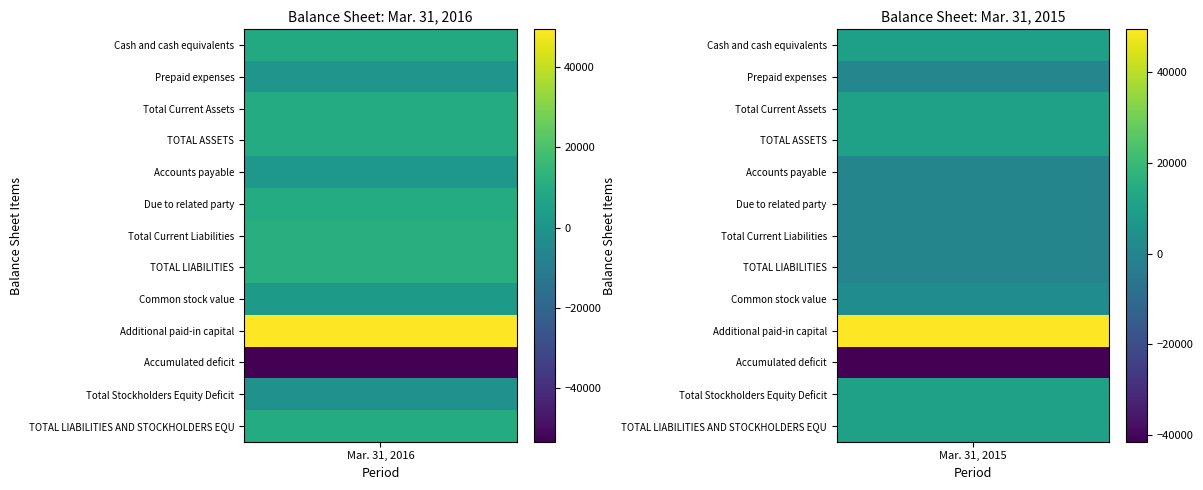

What is the difference between the Mar. 31, 2016 values at 4 and 7?

10000